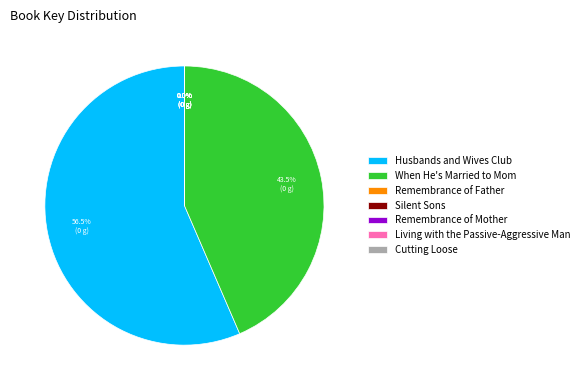

Which slice represents more than half of the pie?

Husbands and Wives Club